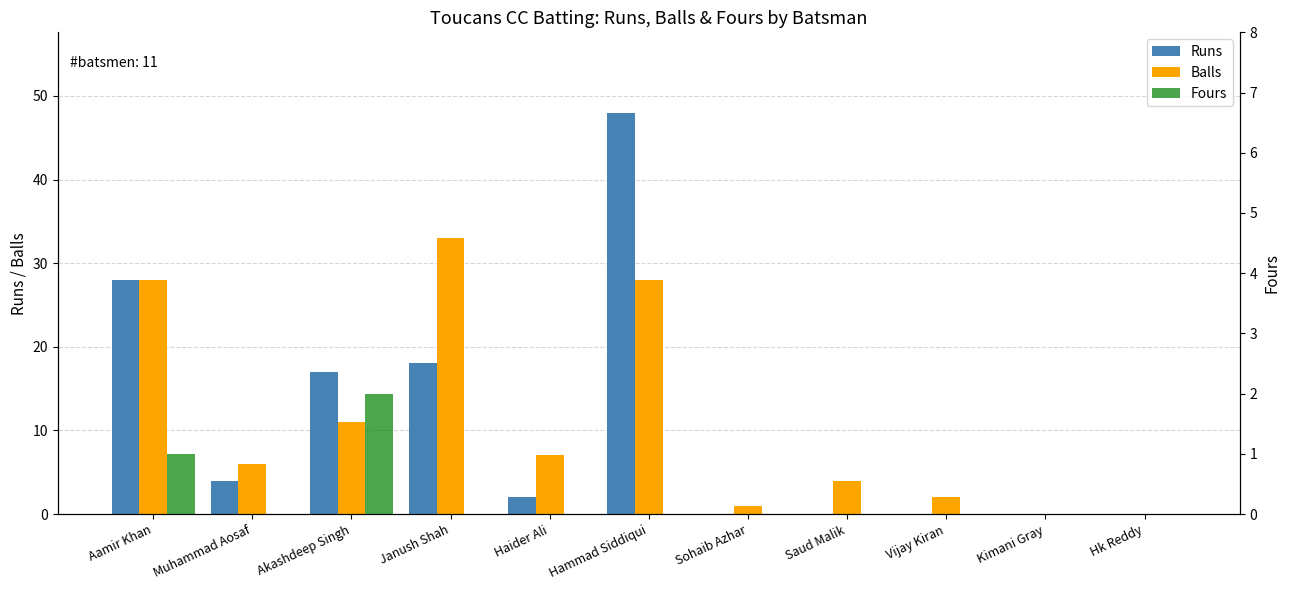

What is the total value across all series at Saud Malik?

4